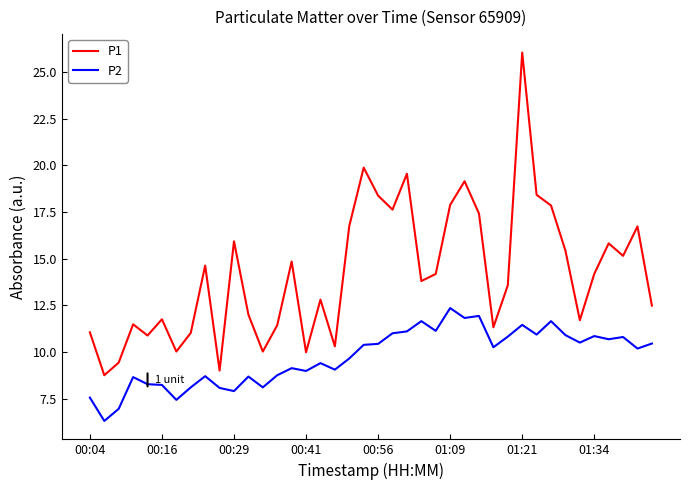

Does the chart have visible grid lines?

No